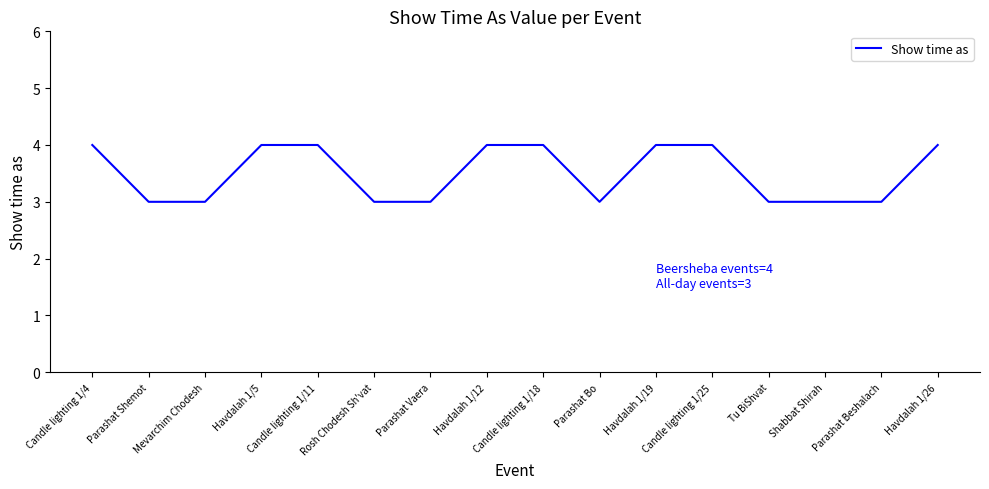

What is the smallest value displayed?

3